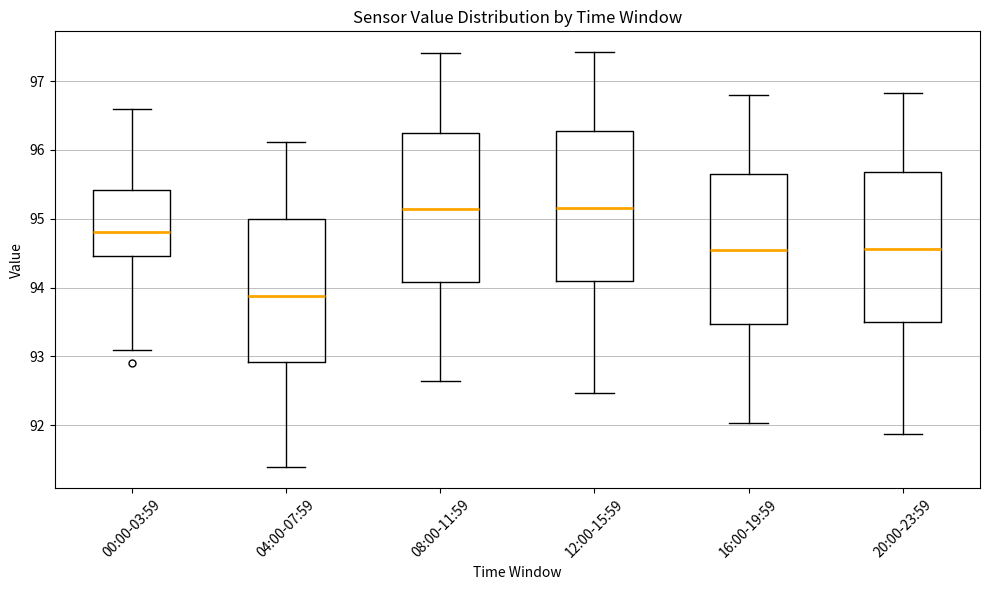

Reading left to right, read every box against the y-axis: the position of its median line, the range the box covers, and the ends of its whiskers. The values are not printed on the chart, so give them approximately, as read against the axis.

00:00-03:59: median 94.8, box 94.5 to 95.4, whiskers 93.1 to 96.6
04:00-07:59: median 93.9, box 92.9 to 95.0, whiskers 91.4 to 96.1
08:00-11:59: median 95.1, box 94.1 to 96.3, whiskers 92.6 to 97.4
12:00-15:59: median 95.2, box 94.1 to 96.3, whiskers 92.5 to 97.4
16:00-19:59: median 94.5, box 93.5 to 95.7, whiskers 92.0 to 96.8
20:00-23:59: median 94.6, box 93.5 to 95.7, whiskers 91.9 to 96.8